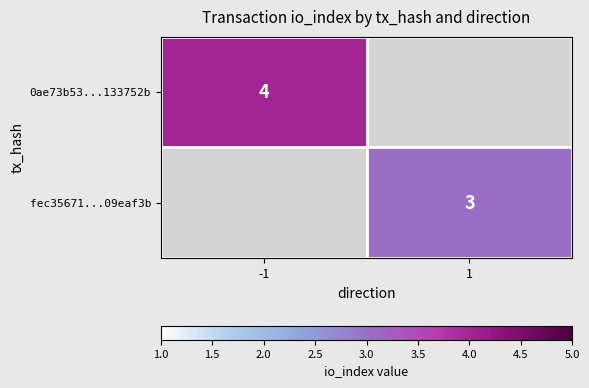

The fec35671...09eaf3b series shows 5 at 1. True or false?

False